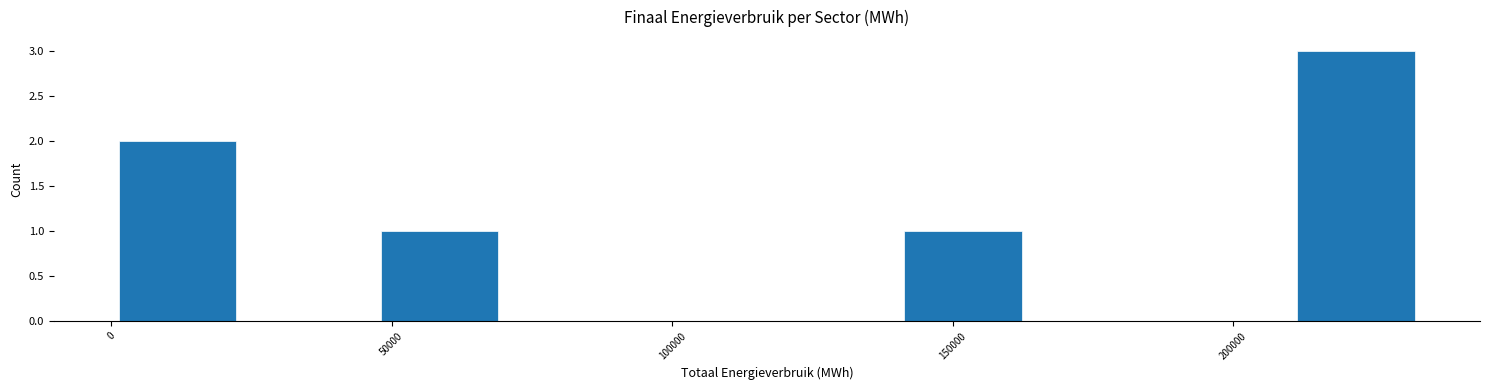

How tall is the bar that spans 50000 to 70000 on the x-axis? Neither the bar edges nor the heights are printed on the chart, so give them approximately, as read against the axes.

1